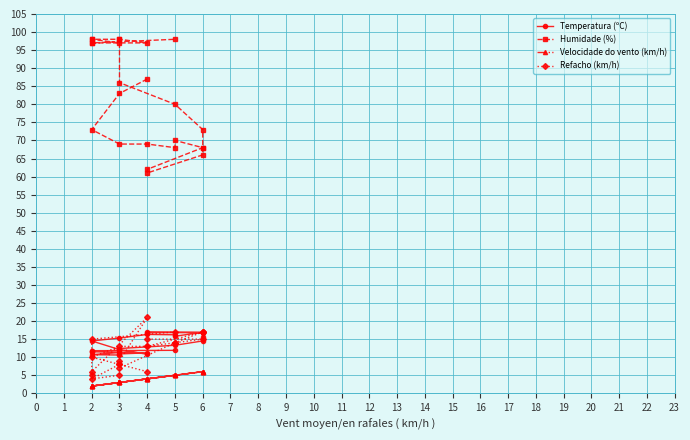

How many distinct data groups are displayed?

4